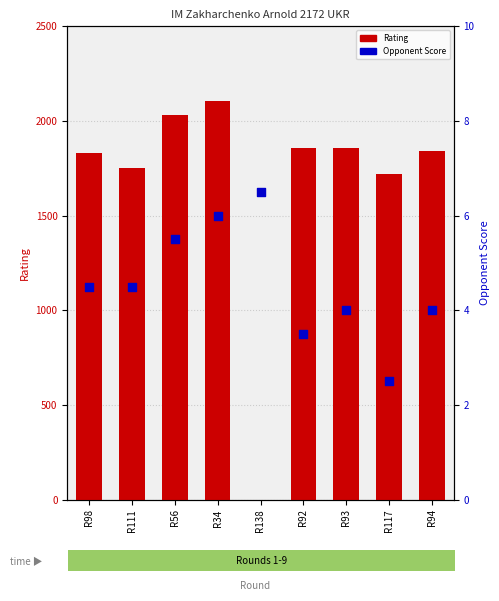

Which series has the largest total across all categories?

Rating